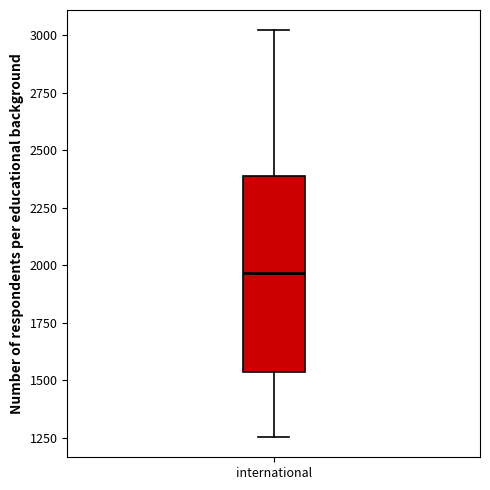

Read this box plot against the y-axis: the position of the median line, the range covered by the box, and the ends of both whiskers. The values are not printed on the chart, so give them approximately, as read against the axis.

median 1950, box 1550 to 2400, whiskers 1250 to 3000